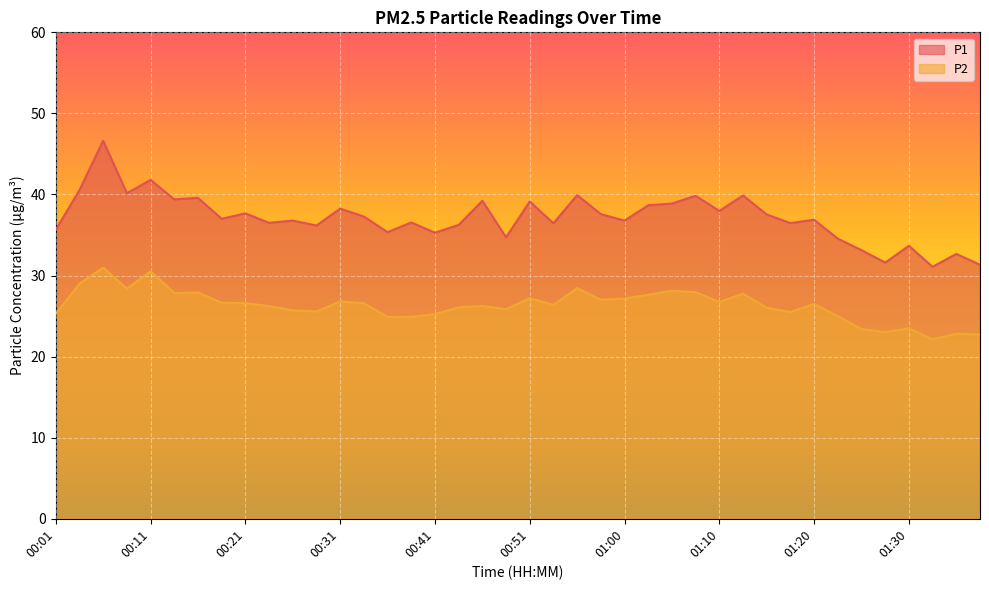

Between 00:31 and 01:27, which is larger?

00:31